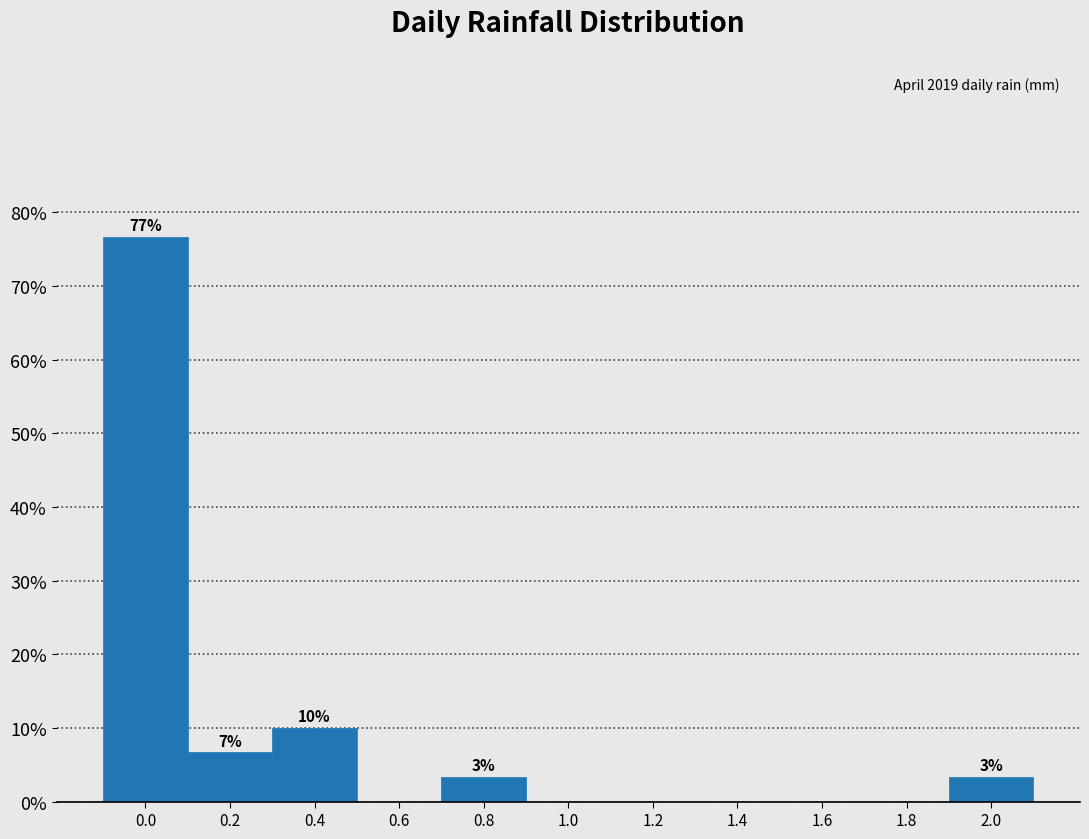

Reading right to left, what are all the values shown in this chart?

2.0=3.3	1.8=0.0	1.6=0.0	1.4=0.0	1.2=0.0	1.0=0.0	0.8=3.3	0.6=0.0	0.4=10.0	0.2=6.7	0.0=76.7